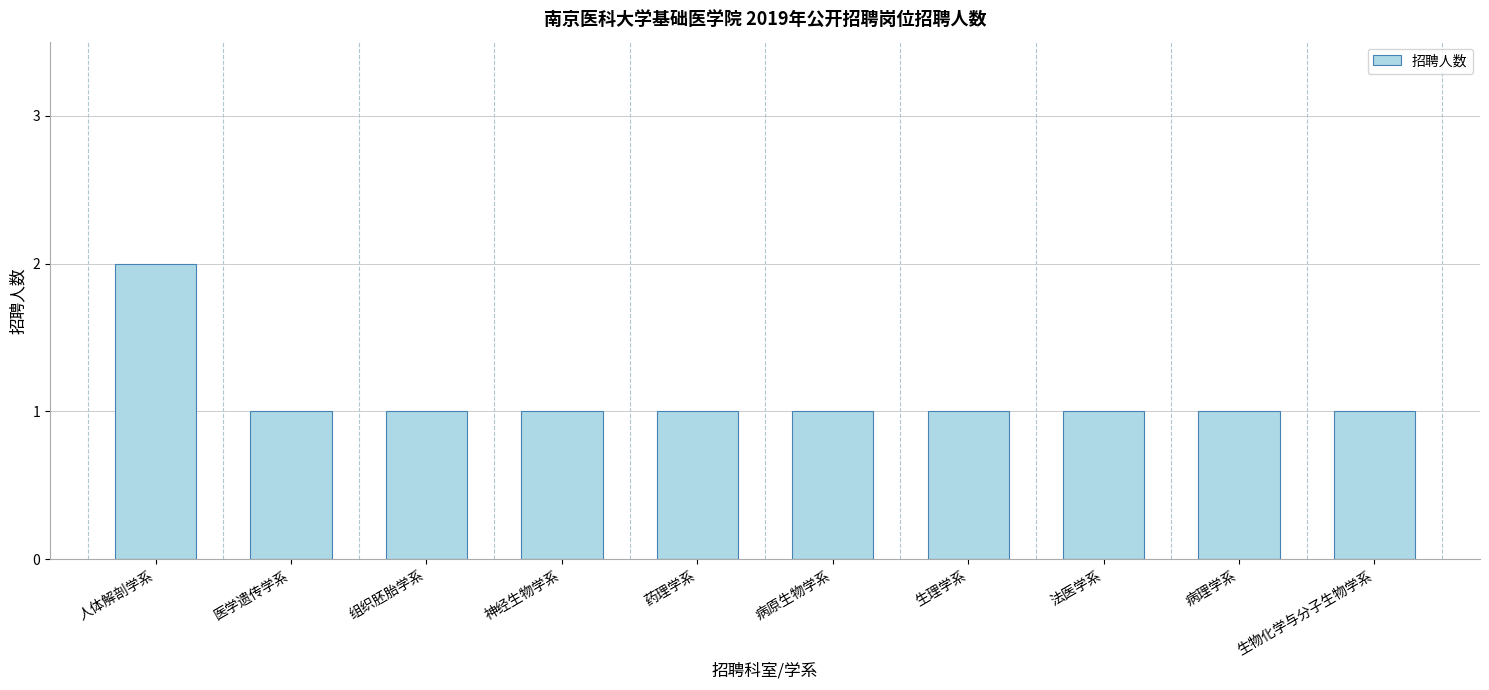

What is the ratio of the value at 医学遗传学系 to the value at 法医学系?

1.0